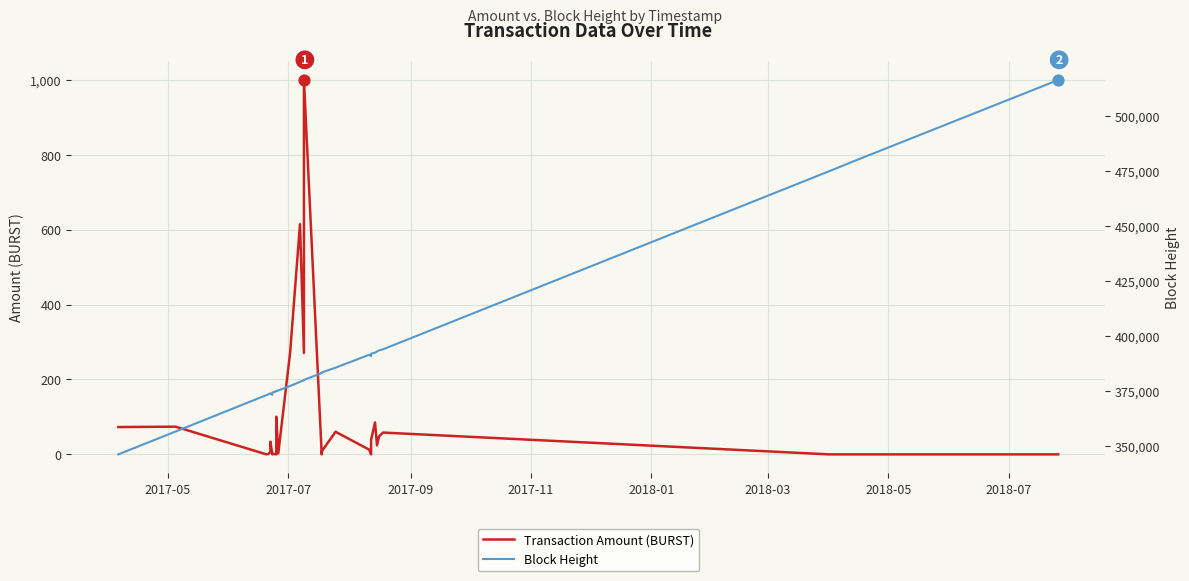

At how many categories does at least one series exceed 196087?

30